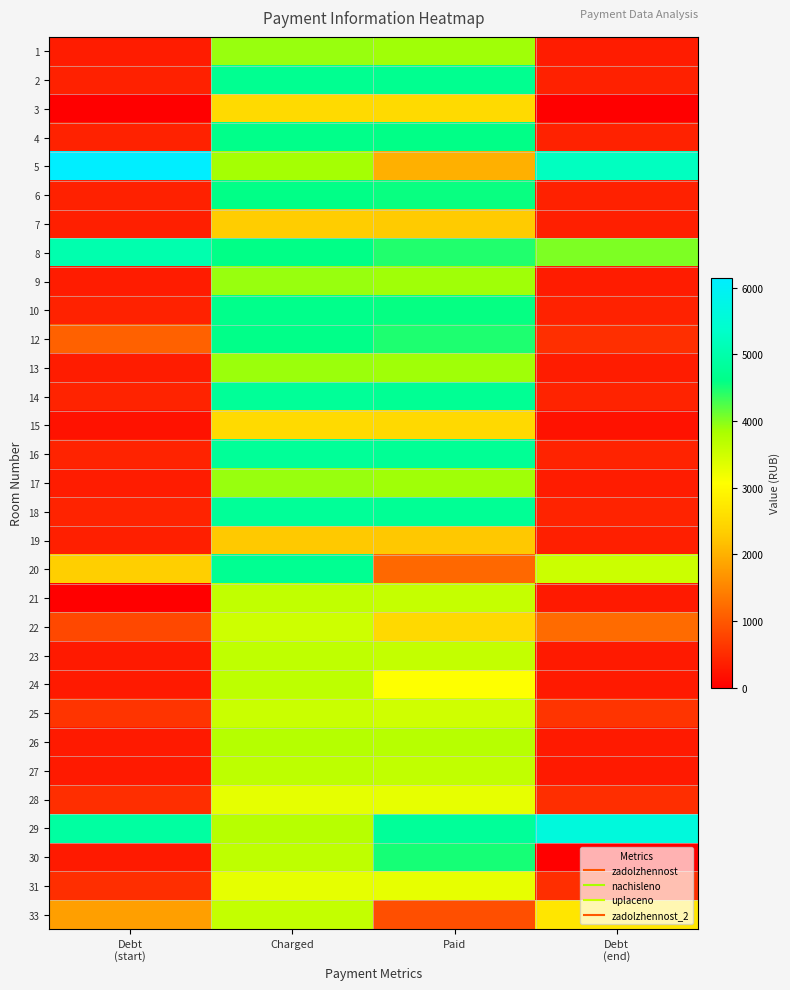

Reading left to right, transcribe all the data shown in this chart.

1: Debt
(start)=326.3	Charged=3916.1	Paid=3882.8	Debt
(end)=326.3
2: Debt
(start)=375.2	Charged=4707.2	Paid=4690.0	Debt
(end)=372.0
3: Debt
(start)=0.0	Charged=2525.5	Paid=2525.5	Debt
(end)=0.0
4: Debt
(start)=386.3	Charged=4635.4	Paid=4595.9	Debt
(end)=386.3
5: Debt
(start)=6140.1	Charged=3852.1	Paid=2000.0	Debt
(end)=5229.7
6: Debt
(start)=383.6	Charged=4603.4	Paid=4564.3	Debt
(end)=383.6
7: Debt
(start)=366.6	Charged=2315.1	Paid=2301.4	Debt
(end)=366.6
8: Debt
(start)=5036.0	Charged=4595.4	Paid=4454.9	Debt
(end)=4038.3
9: Debt
(start)=326.3	Charged=3916.1	Paid=3882.8	Debt
(end)=326.3
10: Debt
(start)=387.6	Charged=4651.3	Paid=4571.8	Debt
(end)=387.6
12: Debt
(start)=1109.8	Charged=4619.4	Paid=4470.2	Debt
(end)=545.8
13: Debt
(start)=325.7	Charged=3908.0	Paid=3874.8	Debt
(end)=325.7
14: Debt
(start)=398.9	Charged=4787.2	Paid=4746.4	Debt
(end)=398.9
15: Debt
(start)=209.9	Charged=2525.5	Paid=2504.0	Debt
(end)=210.5
16: Debt
(start)=399.6	Charged=4795.2	Paid=4754.4	Debt
(end)=399.6
17: Debt
(start)=326.3	Charged=3916.1	Paid=3882.8	Debt
(end)=326.3
18: Debt
(start)=399.6	Charged=4795.2	Paid=4754.4	Debt
(end)=399.6
19: Debt
(start)=365.8	Charged=2271.1	Paid=2257.6	Debt
(end)=365.8
20: Debt
(start)=2357.6	Charged=4715.3	Paid=1178.8	Debt
(end)=3536.5
21: Debt
(start)=0.0	Charged=3628.3	Paid=3597.4	Debt
(end)=302.4
22: Debt
(start)=821.1	Charged=3516.5	Paid=2500.0	Debt
(end)=1216.6
23: Debt
(start)=303.0	Charged=3636.4	Paid=3605.4	Debt
(end)=303.0
24: Debt
(start)=305.0	Charged=3660.4	Paid=3081.4	Debt
(end)=305.0
25: Debt
(start)=591.6	Charged=3556.4	Paid=3495.9	Debt
(end)=592.7
26: Debt
(start)=311.7	Charged=3740.3	Paid=3708.4	Debt
(end)=311.7
27: Debt
(start)=305.0	Charged=3660.4	Paid=3629.2	Debt
(end)=305.0
28: Debt
(start)=531.0	Charged=3296.7	Paid=3277.2	Debt
(end)=531.0
29: Debt
(start)=4885.2	Charged=3716.3	Paid=4800.0	Debt
(end)=5618.9
30: Debt
(start)=304.4	Charged=3652.3	Paid=4503.3	Debt
(end)=0.0
31: Debt
(start)=531.0	Charged=3296.7	Paid=3277.2	Debt
(end)=531.0
33: Debt
(start)=1802.2	Charged=3604.4	Paid=901.1	Debt
(end)=2703.3